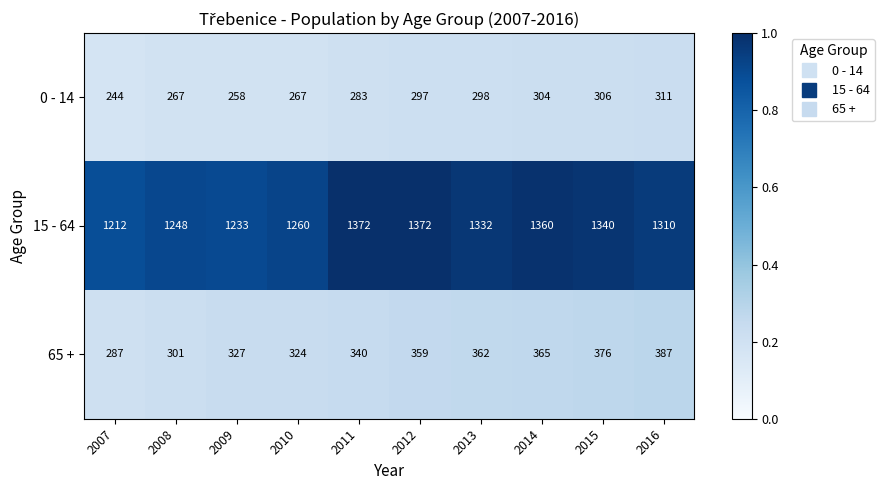

Reading left to right, list all the values displayed in this chart.

0 - 14: 244	267	258	267	283	297	298	304	306	311
15 - 64: 1212	1248	1233	1260	1372	1372	1332	1360	1340	1310
65 +: 287	301	327	324	340	359	362	365	376	387